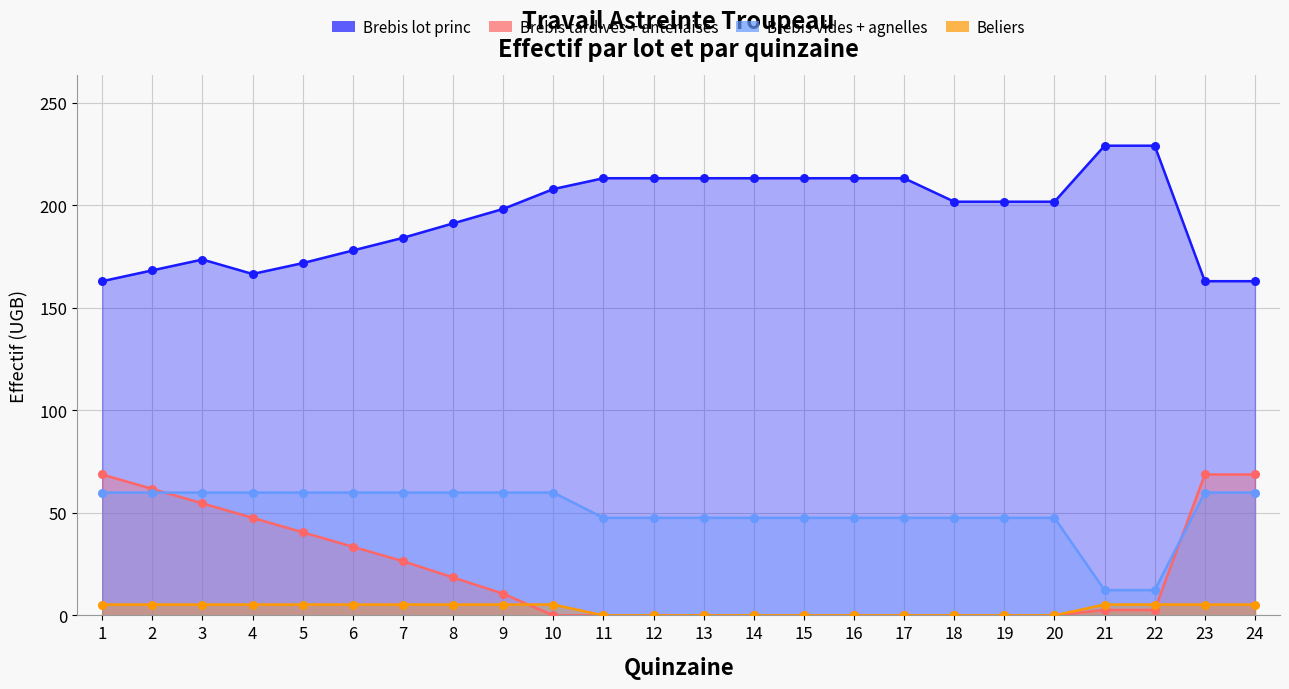

Which series contains the highest Y value?

Brebis lot princ